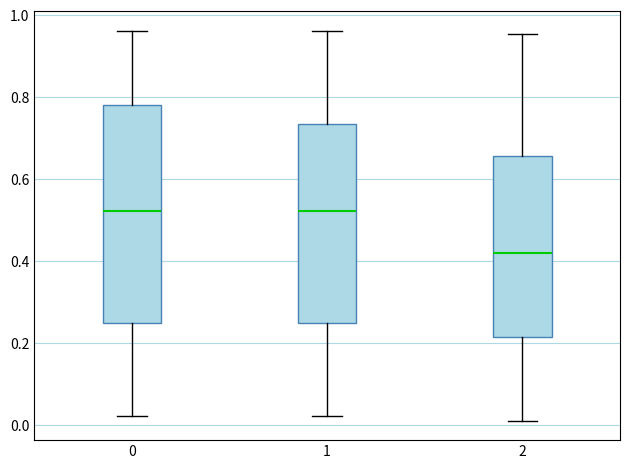

Where does the upper whisker of the box at x = 0 end on the y-axis? The values are not printed on the chart, so give them approximately, as read against the axis.

0.96